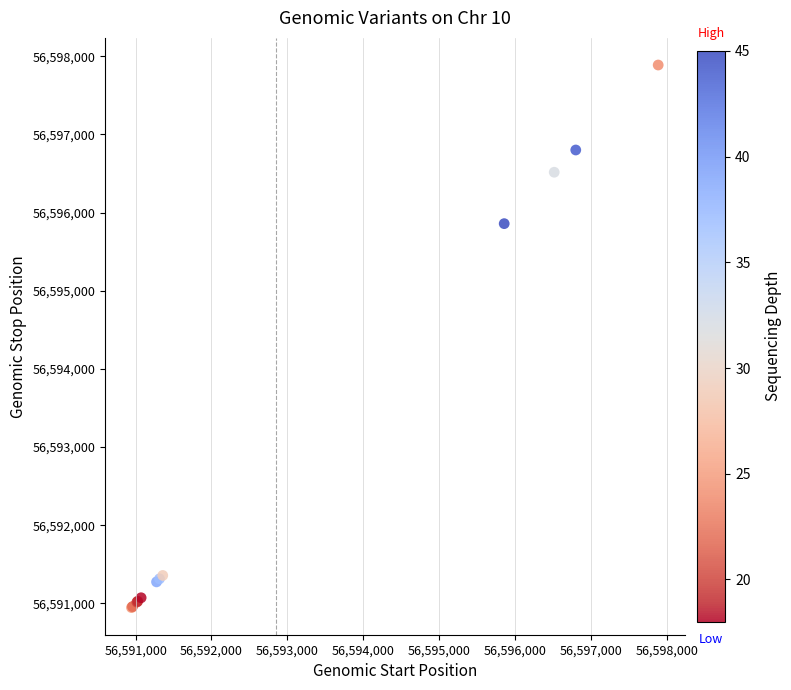

What Y value in the scatter plot is closest to 56594417?

56595858.1